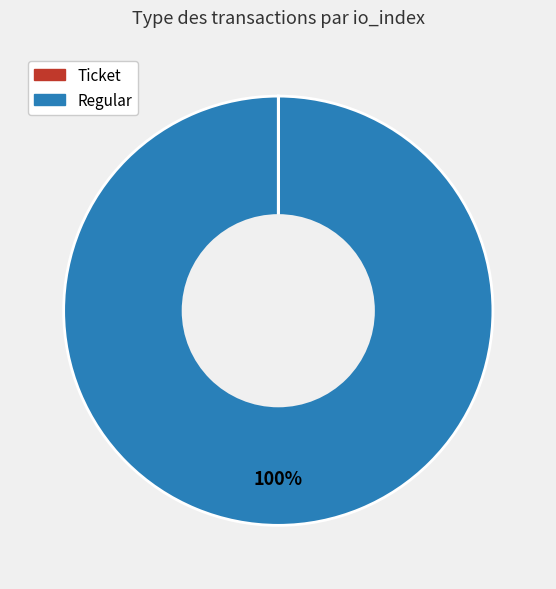

Does any single category account for the majority?

Yes